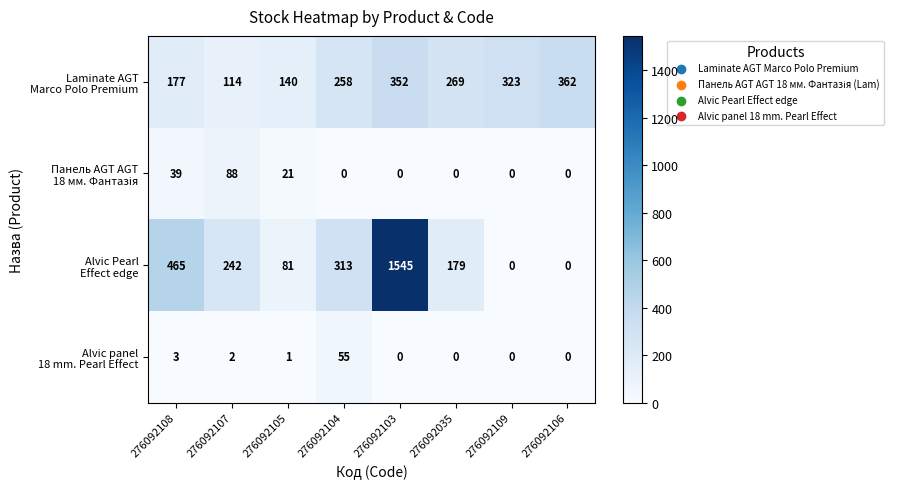

Which label corresponds to the largest value in the chart?

276092103